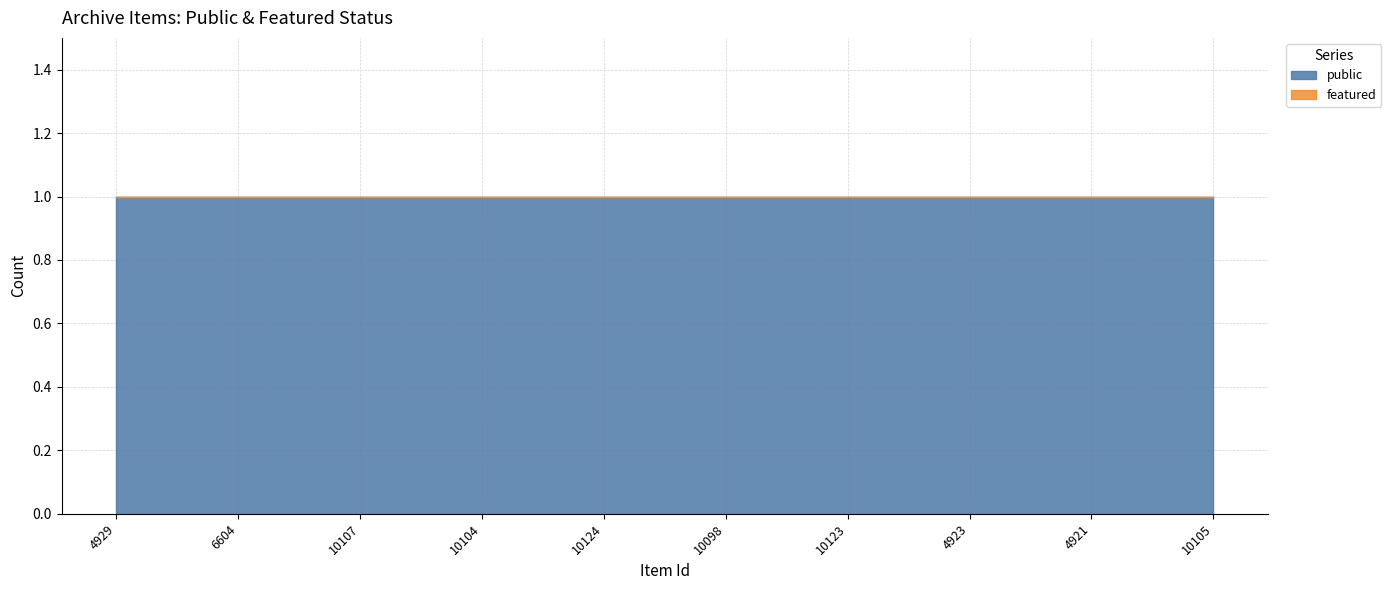

Which category has the lowest value in the public series?

4929